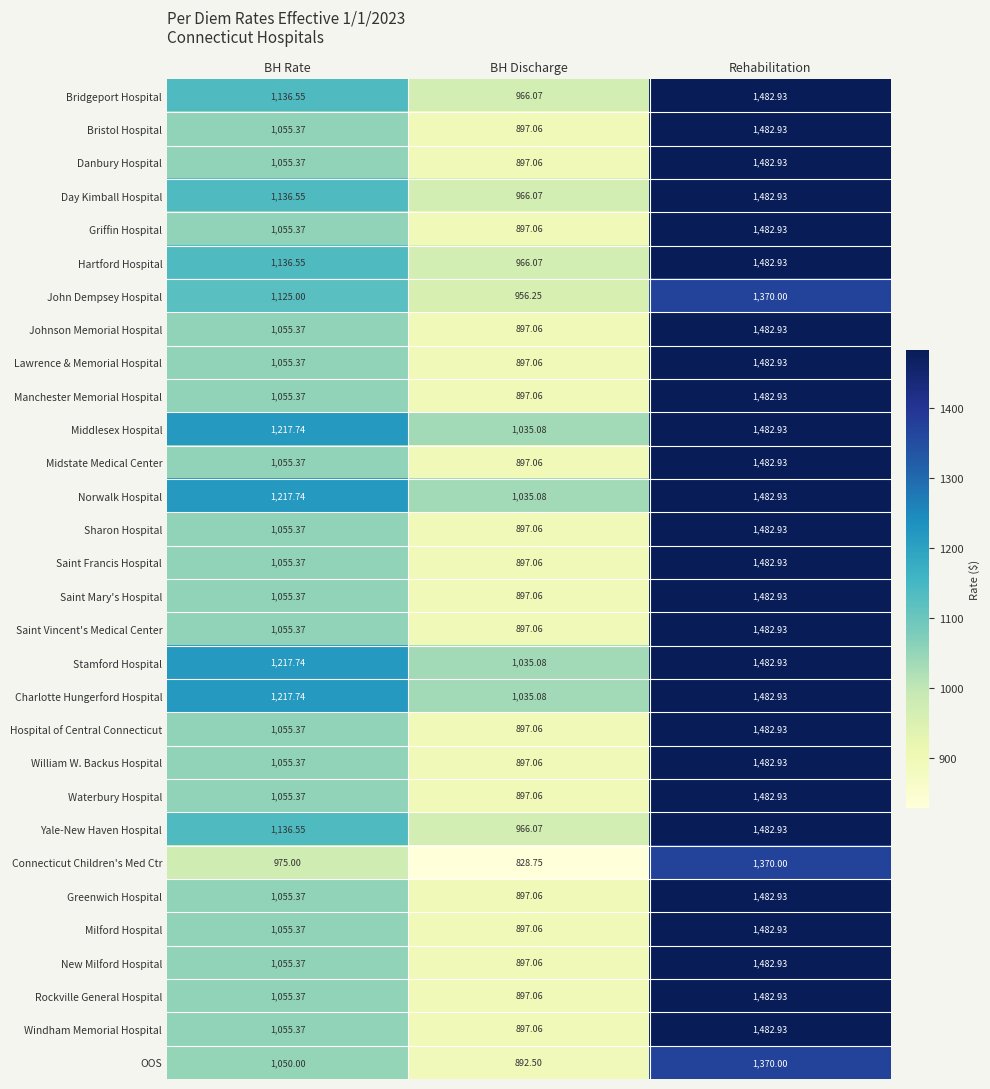

Rank the categories by Rockville General Hospital value from highest to lowest.

Rehabilitation, BH Rate, BH Discharge